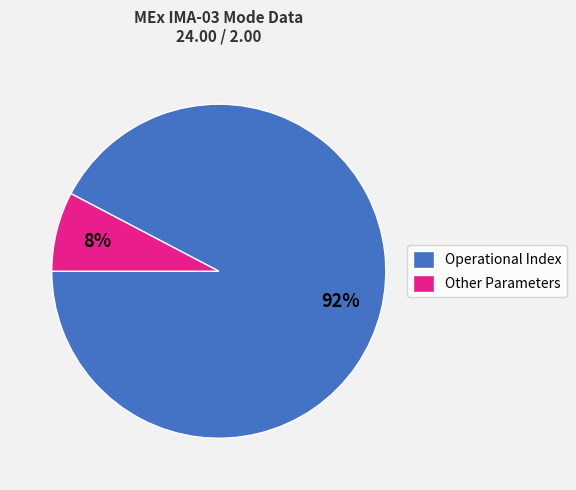

Which slice is the smallest?

Other Parameters